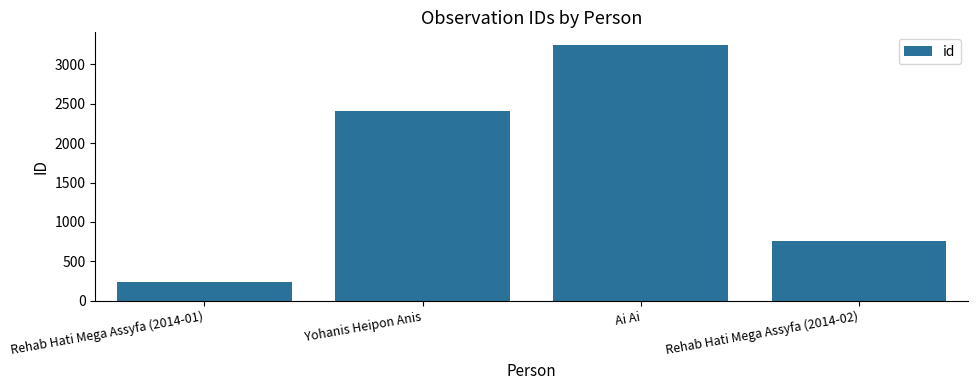

What is the difference between the maximum and second lowest values?

2491